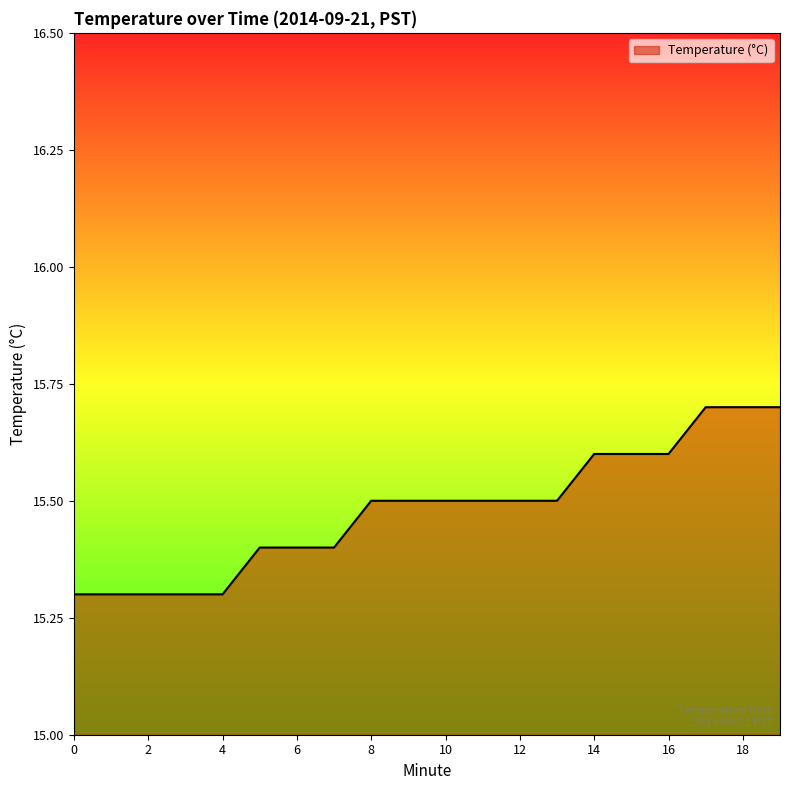

What is the smallest value displayed?

15.3